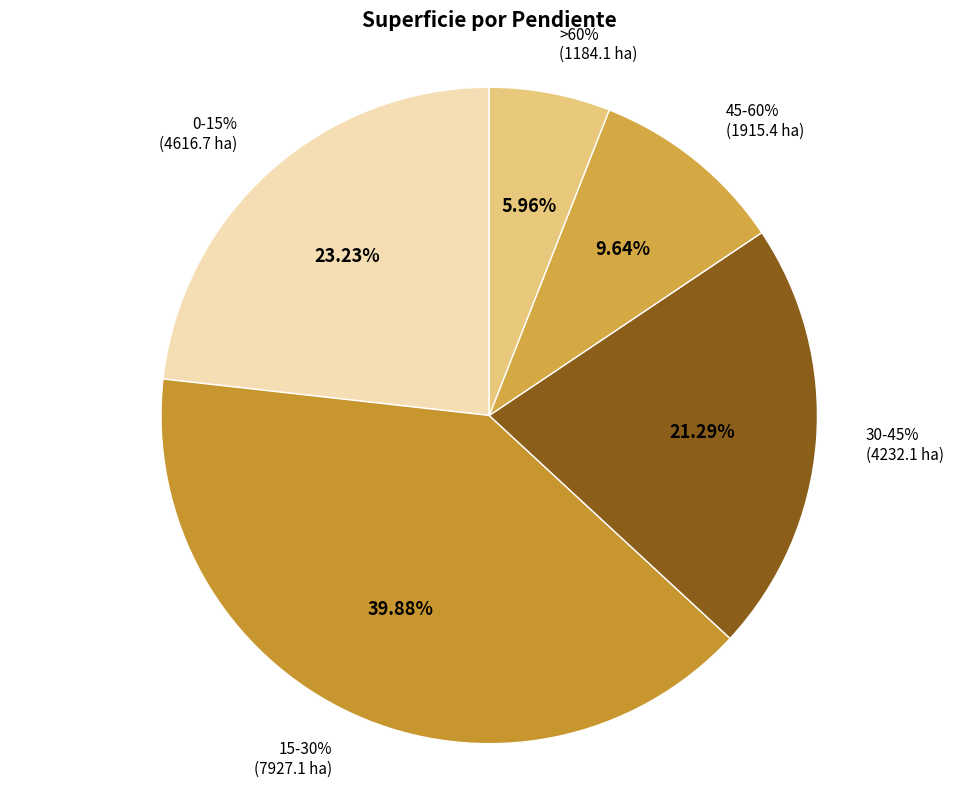

The >60% slice represents 19% of the pie. True or false?

False